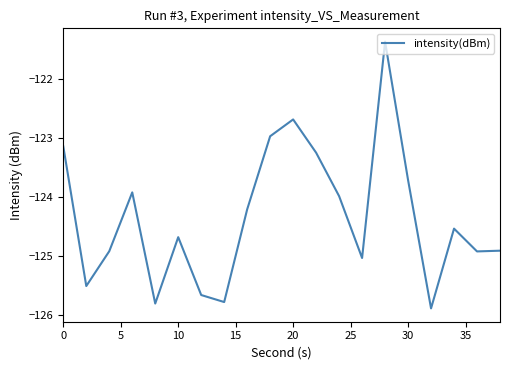

Reading left to right, list all the values displayed in this chart.

-123.1	-125.5	-124.9	-123.9	-125.8	-124.7	-125.7	-125.8	-124.2	-123.0	-122.7	-123.2	-124.0	-125.0	-121.4	-123.7	-125.9	-124.5	-124.9	-124.9